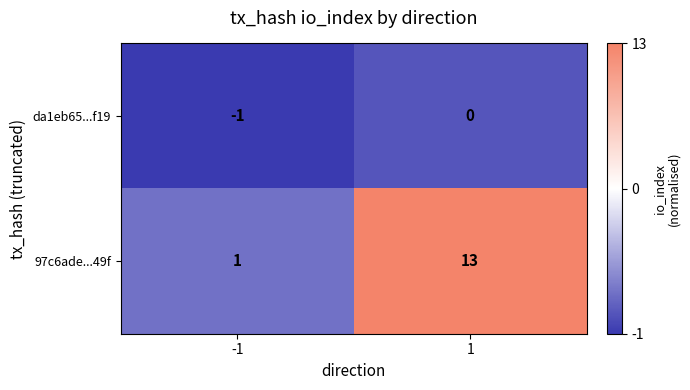

Is it true that da1eb65...f19 equals -1 at 1?

False